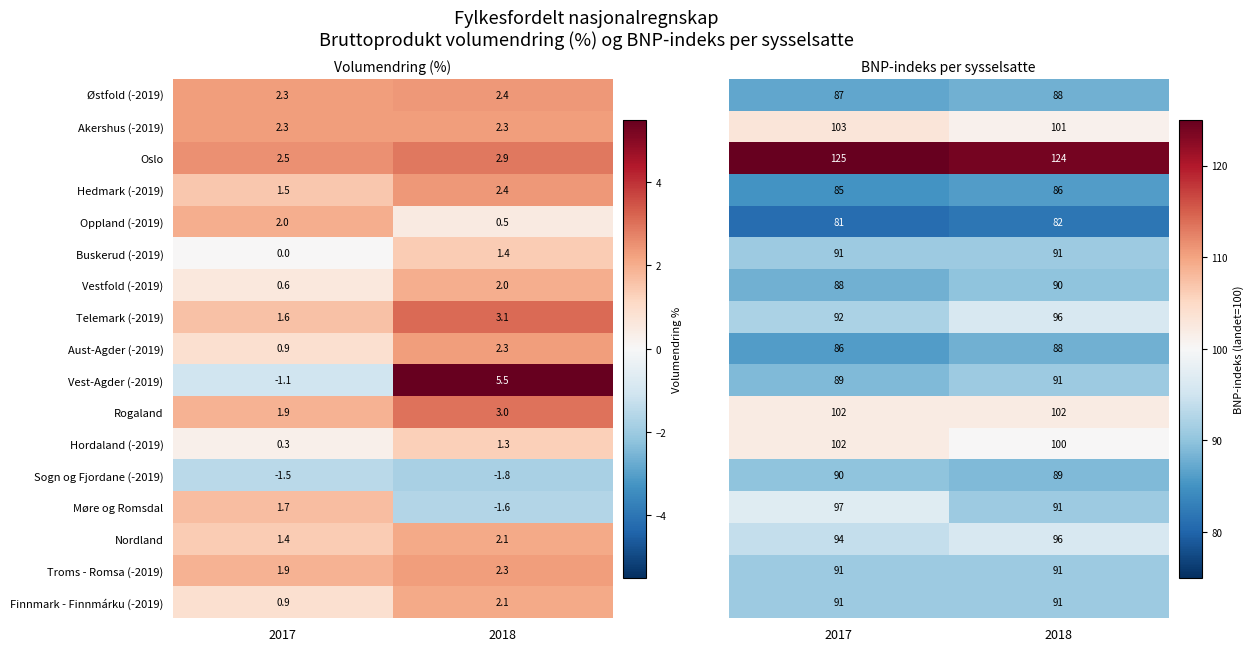

What is the lowest value of the Akershus (-2019) series?

2.3